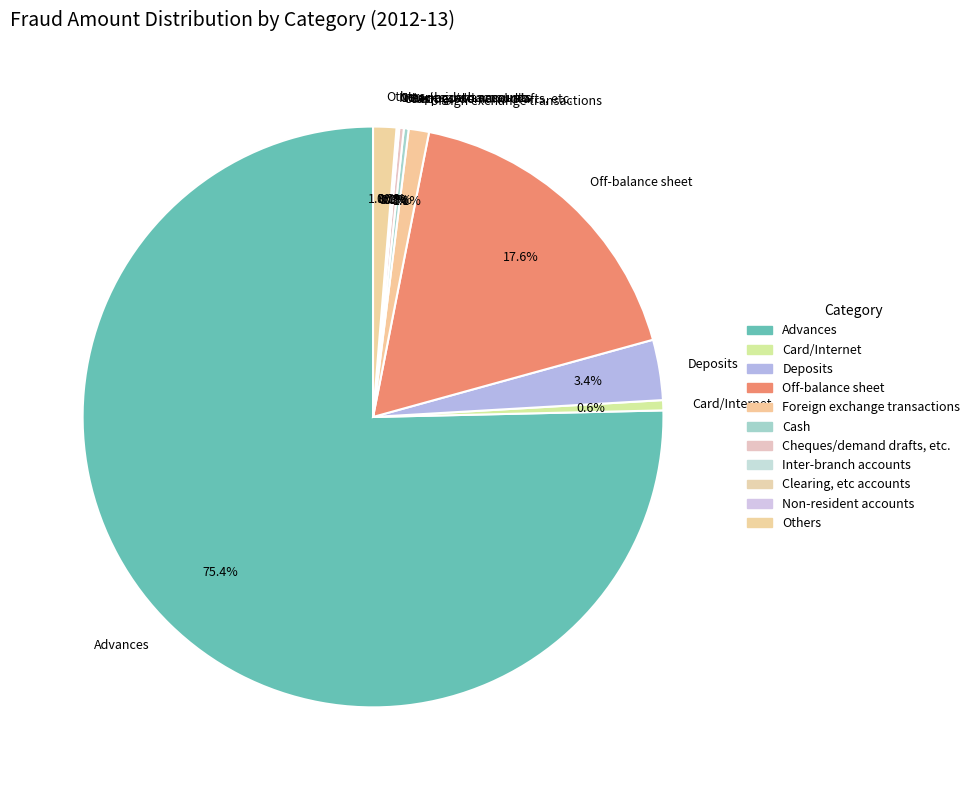

Does Foreign exchange transactions represent more than half of the total?

No